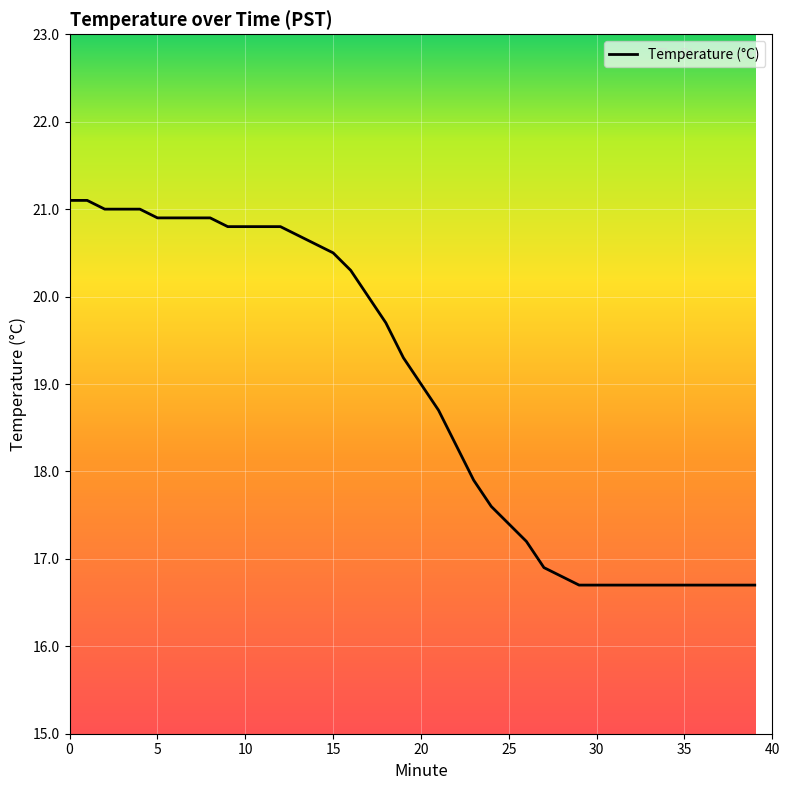

What is the smallest value displayed?

16.7